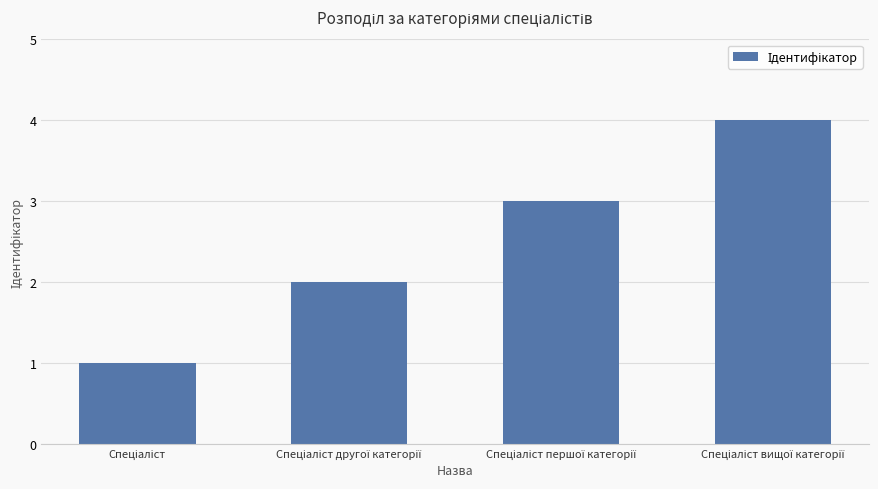

What is the maximum value shown in the chart?

4